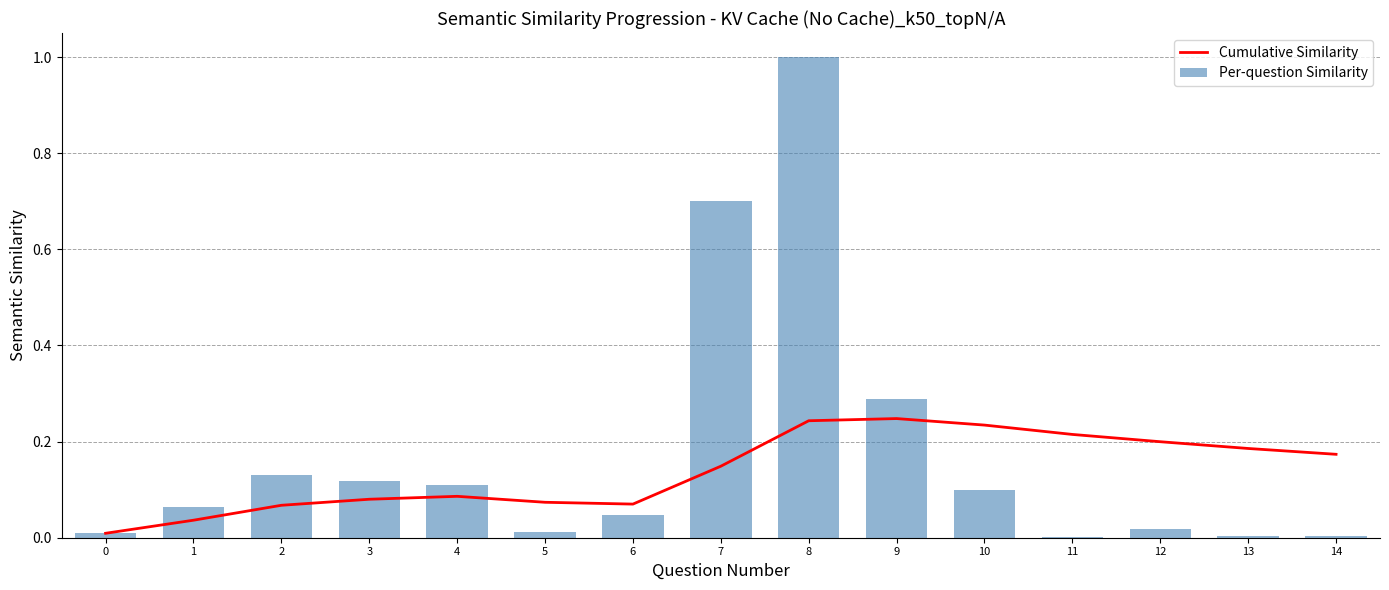

Between 10 and 12, which series saw the biggest shift?

Per-question Similarity